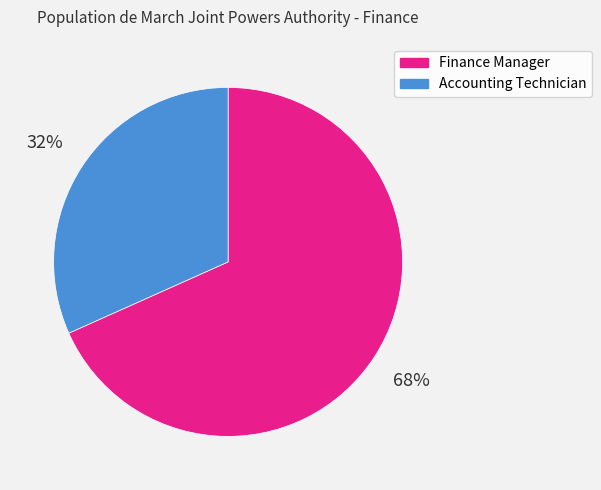

The Accounting Technician slice represents 32% of the pie. True or false?

True